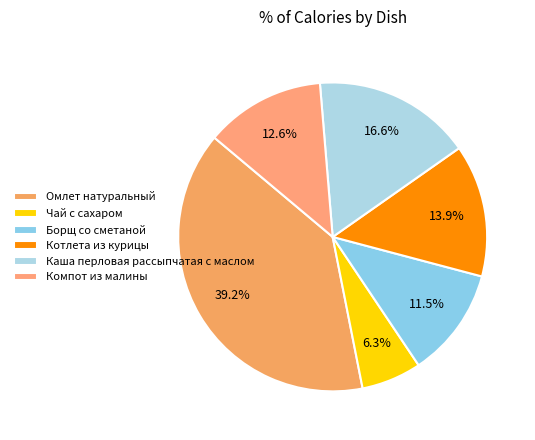

To the nearest percent, what is the average slice percentage?

17%